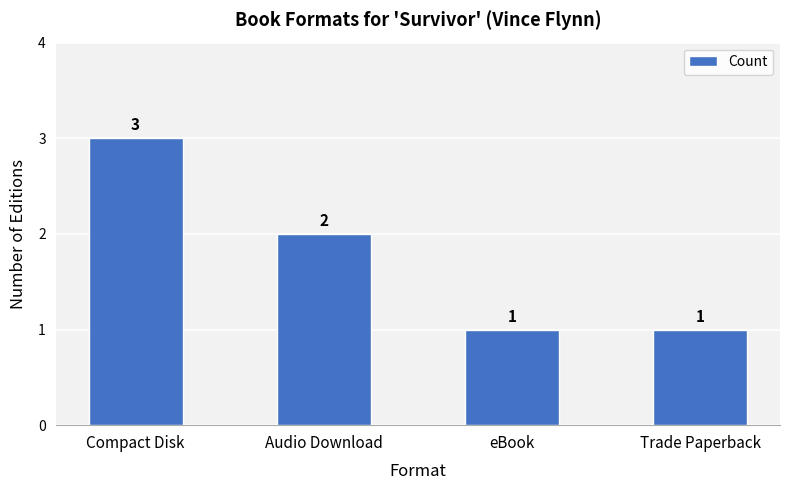

What is the smallest value displayed?

1